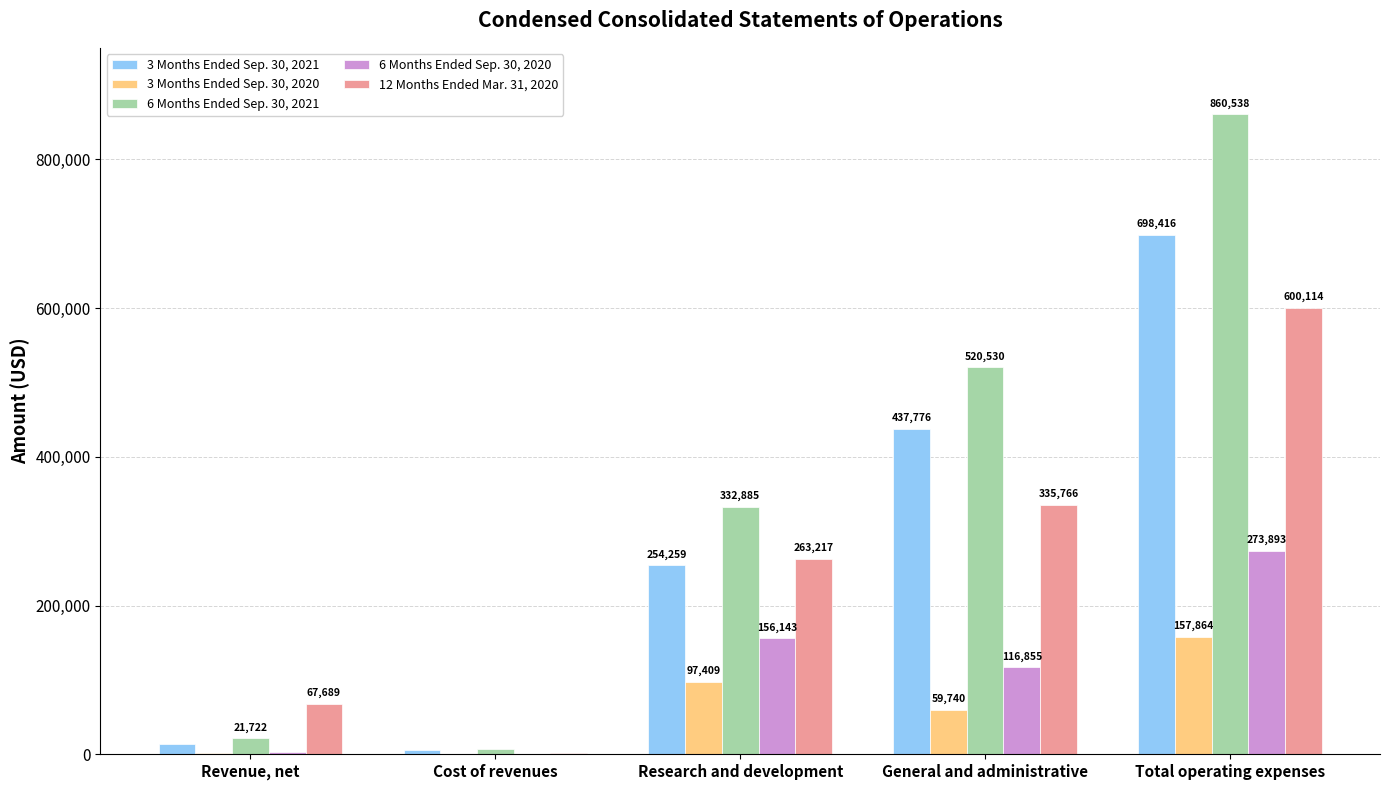

The value of 6 Months Ended Sep. 30, 2020 at Total operating expenses is 401049. True or false?

False